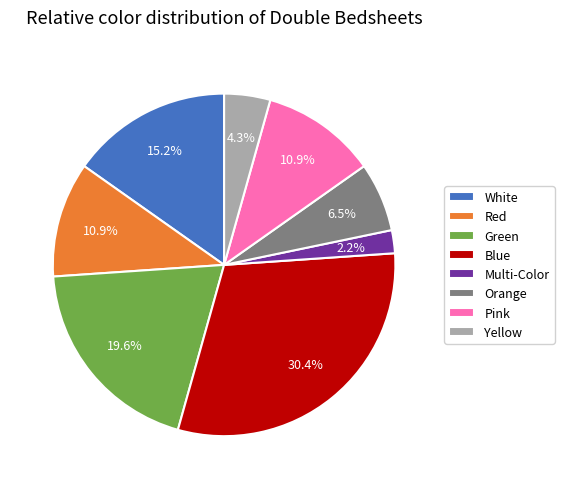

True or false: Pink accounts for 11% of the total.

True